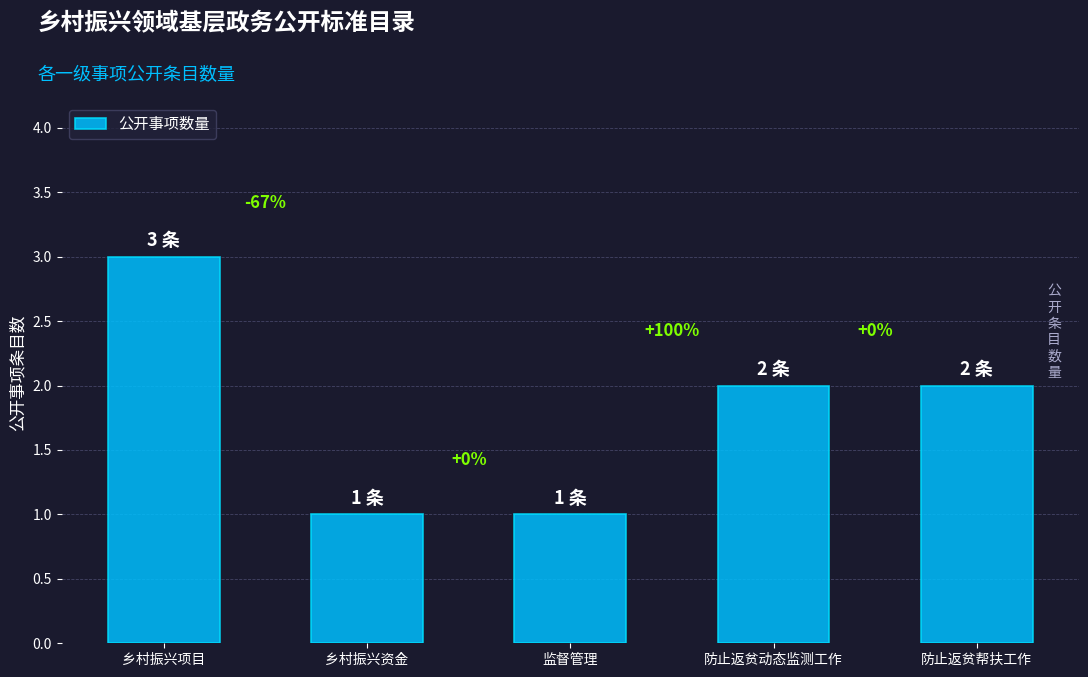

Which has a higher value, 防止返贫帮扶工作 or 监督管理?

防止返贫帮扶工作